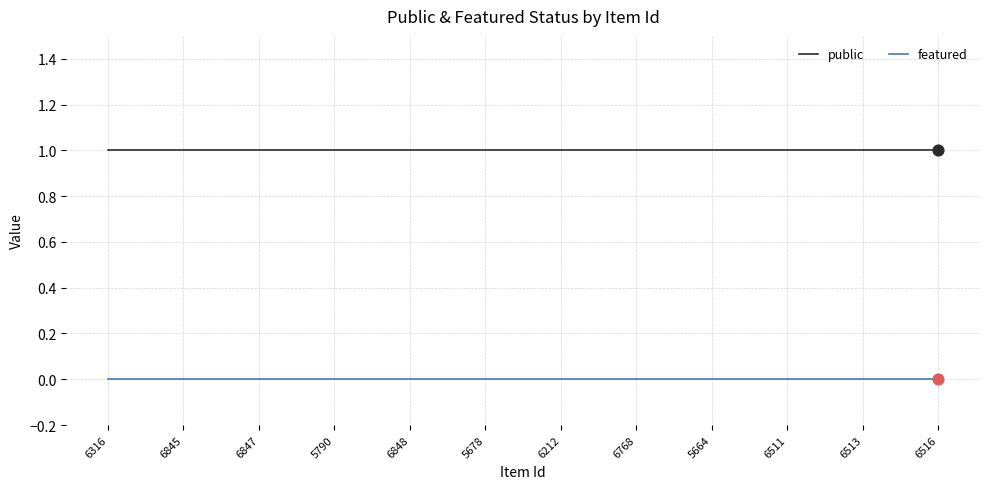

True or false: public and featured intersect in this chart.

False